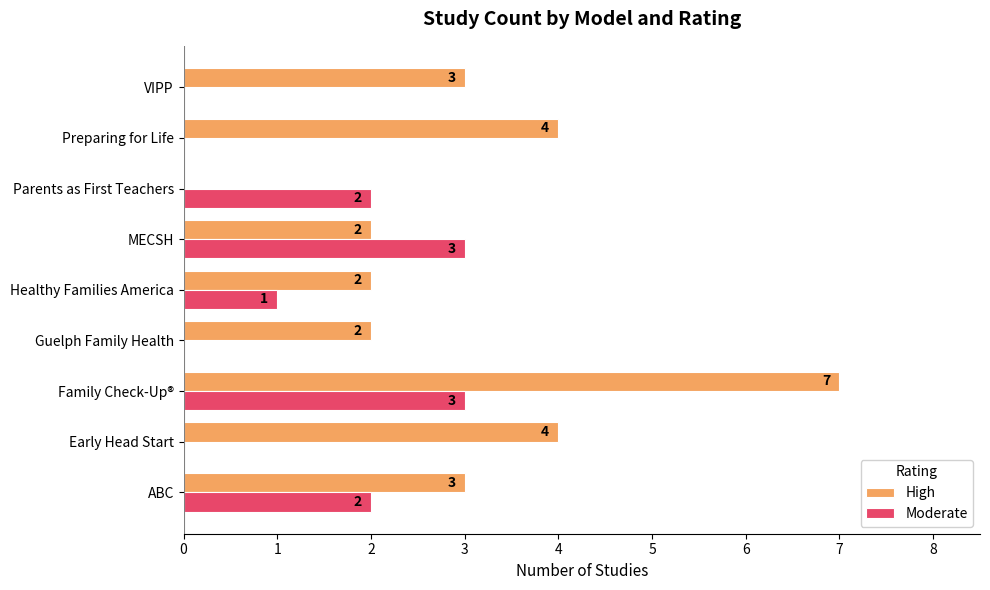

Read the Moderate value at Family Check-Up®.

3